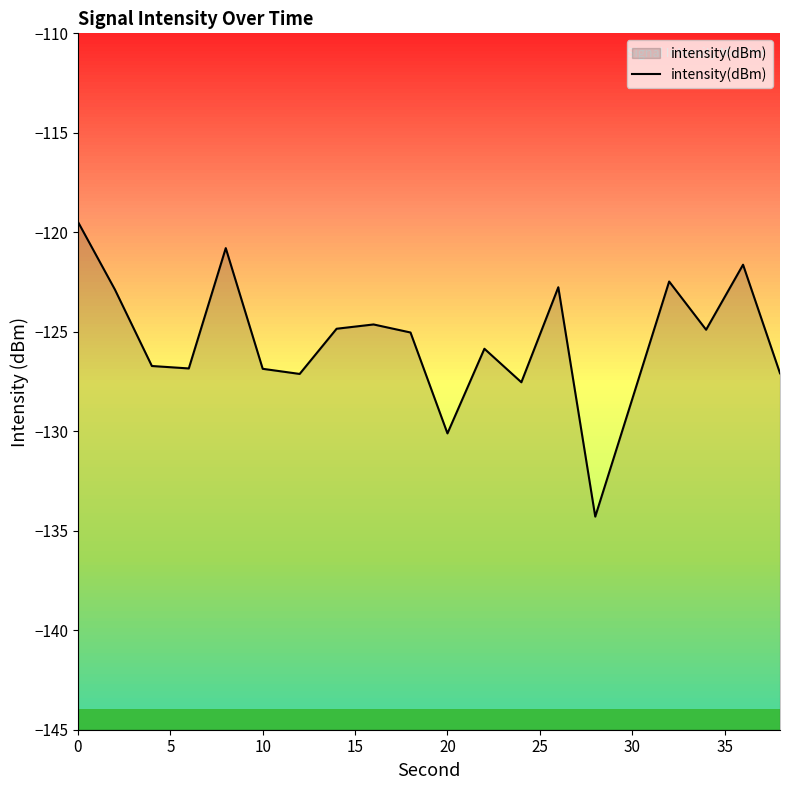

How many data points does each series have?

20